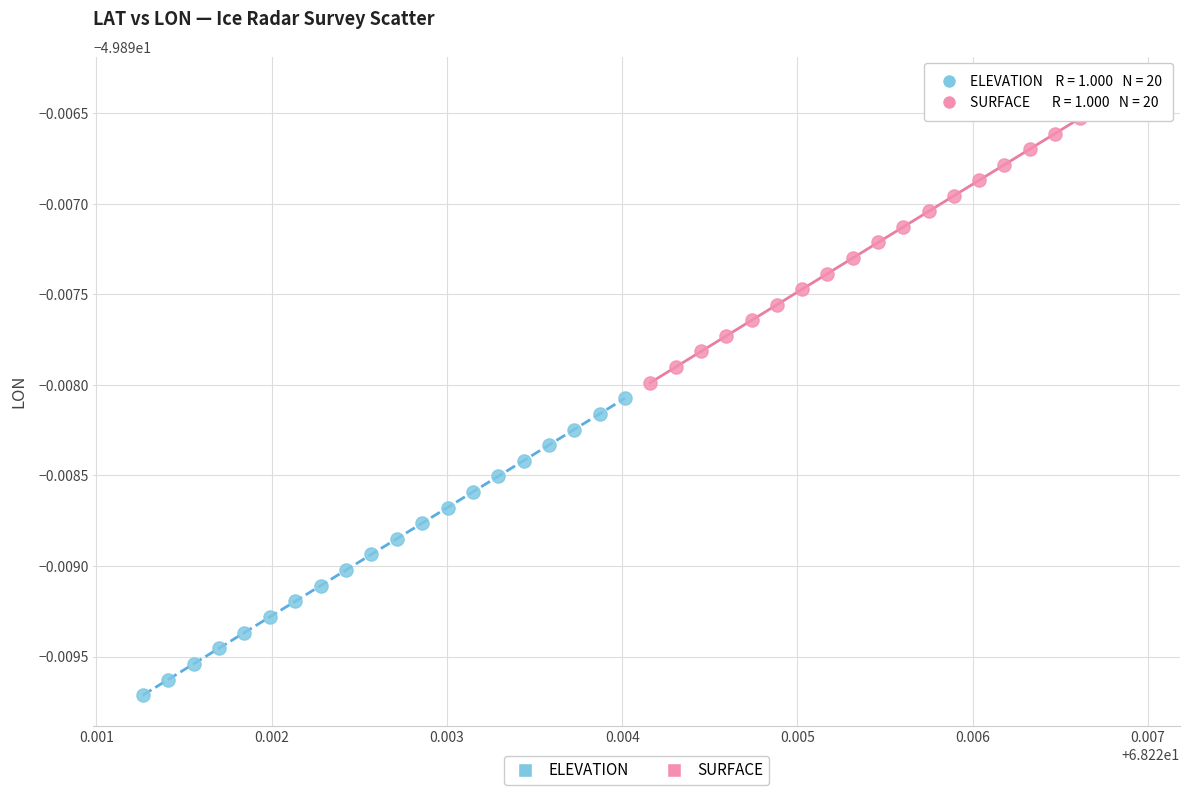

Which series contains the lowest Y value?

ELEVATION